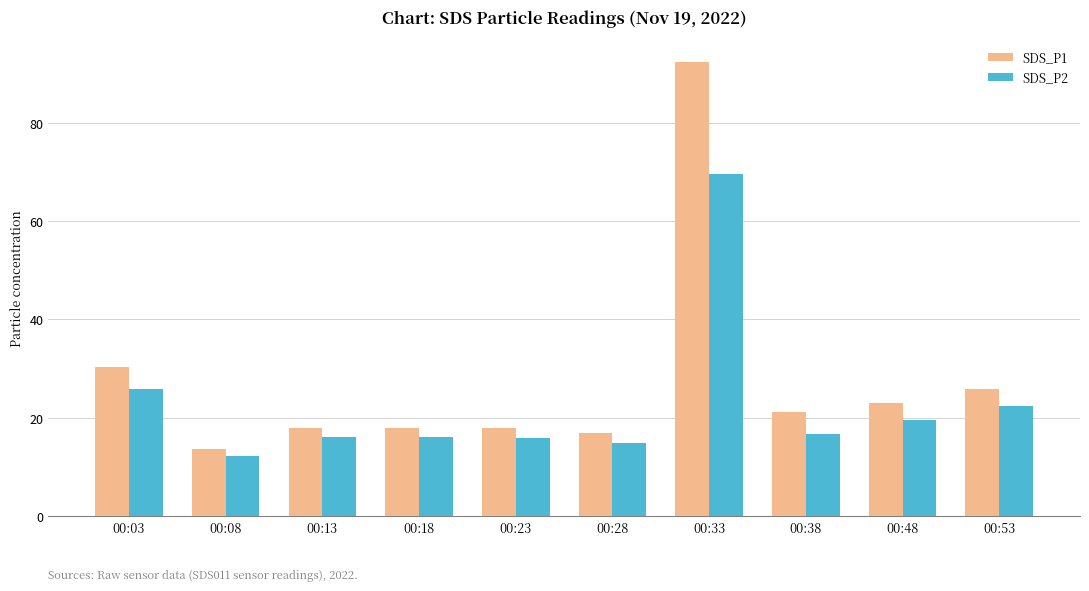

What are all the series names shown in the legend?

SDS_P1, SDS_P2